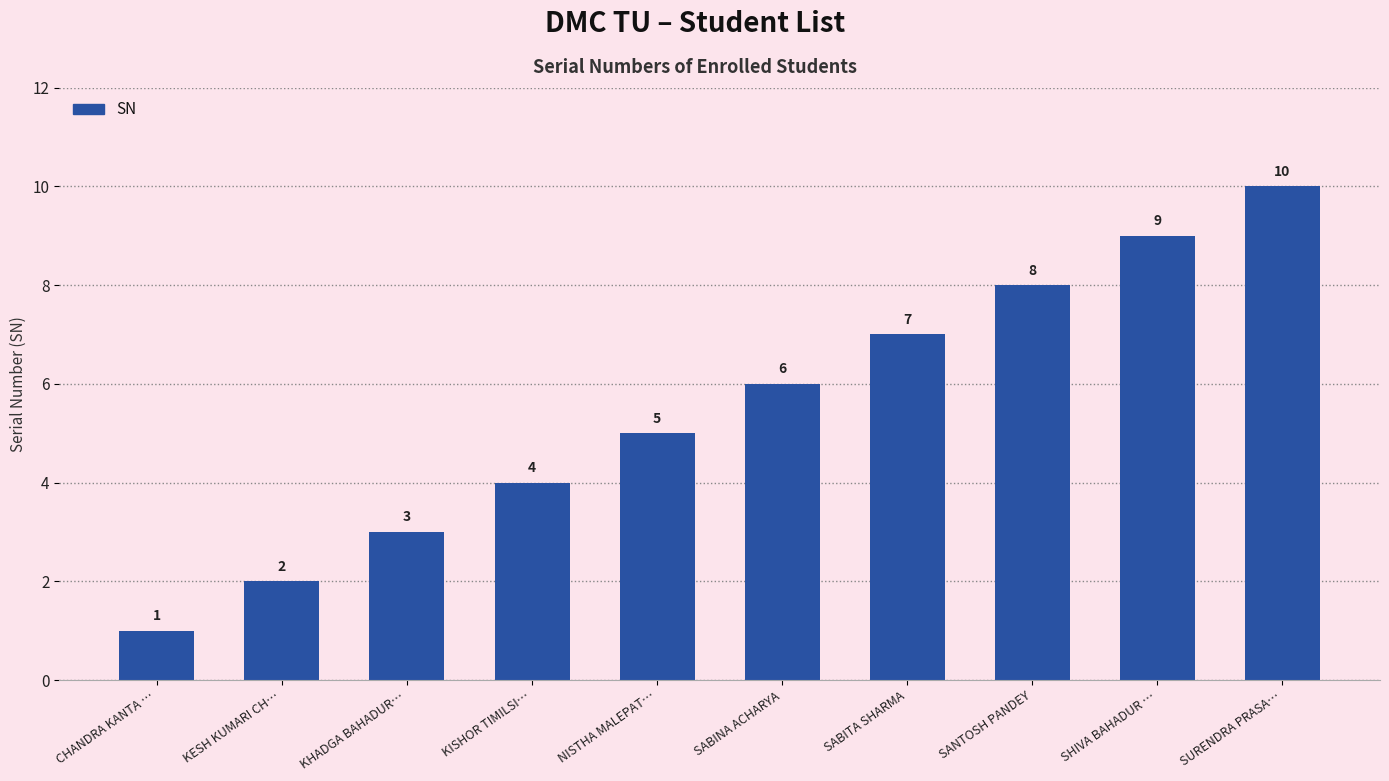

Between SABINA ACHARYA and KISHOR TIMILSI…, which is larger?

SABINA ACHARYA